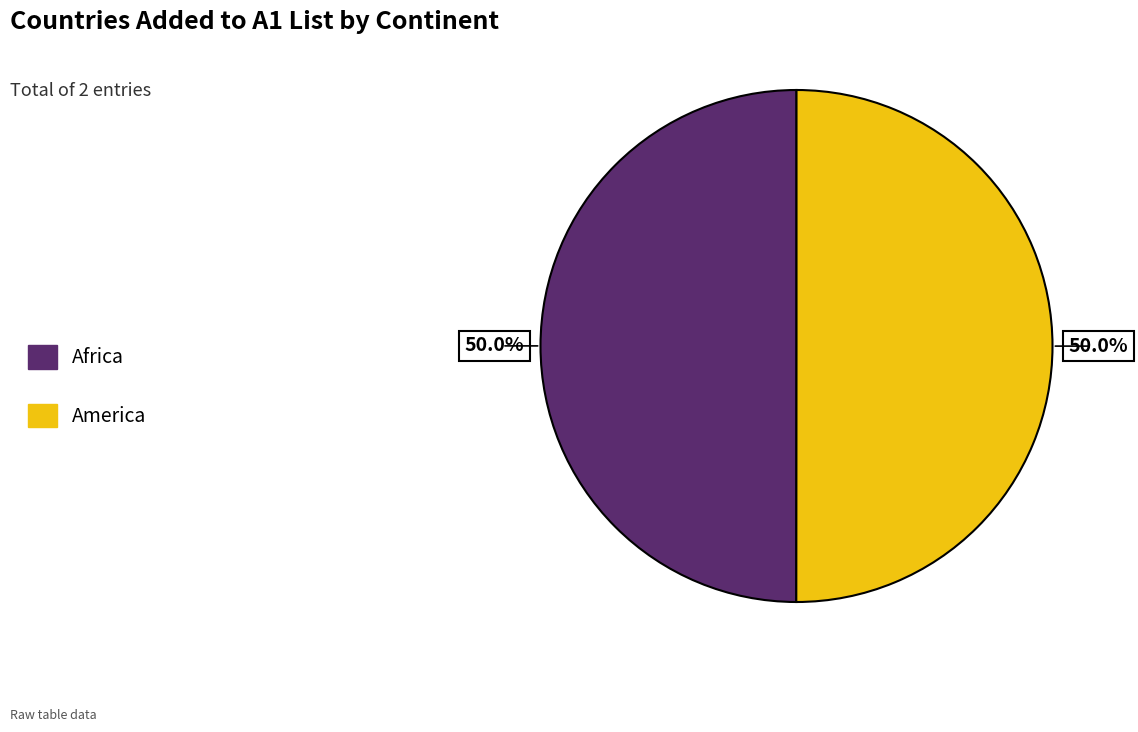

The America slice represents 63% of the pie. True or false?

False